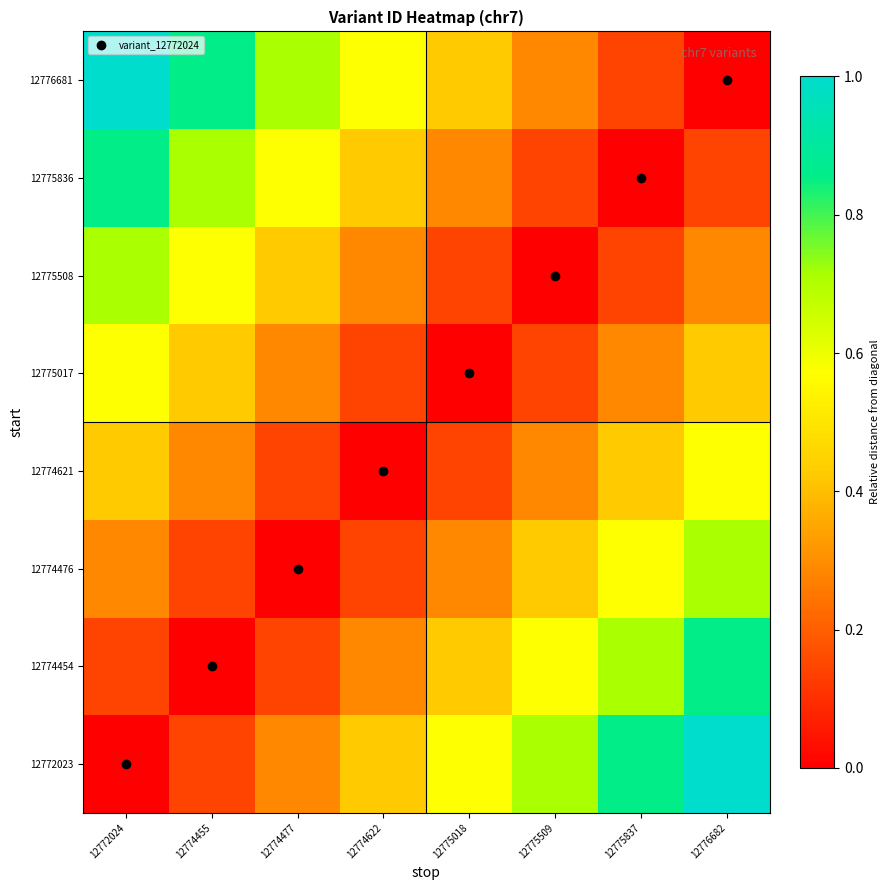

How many data points does each series have?

8